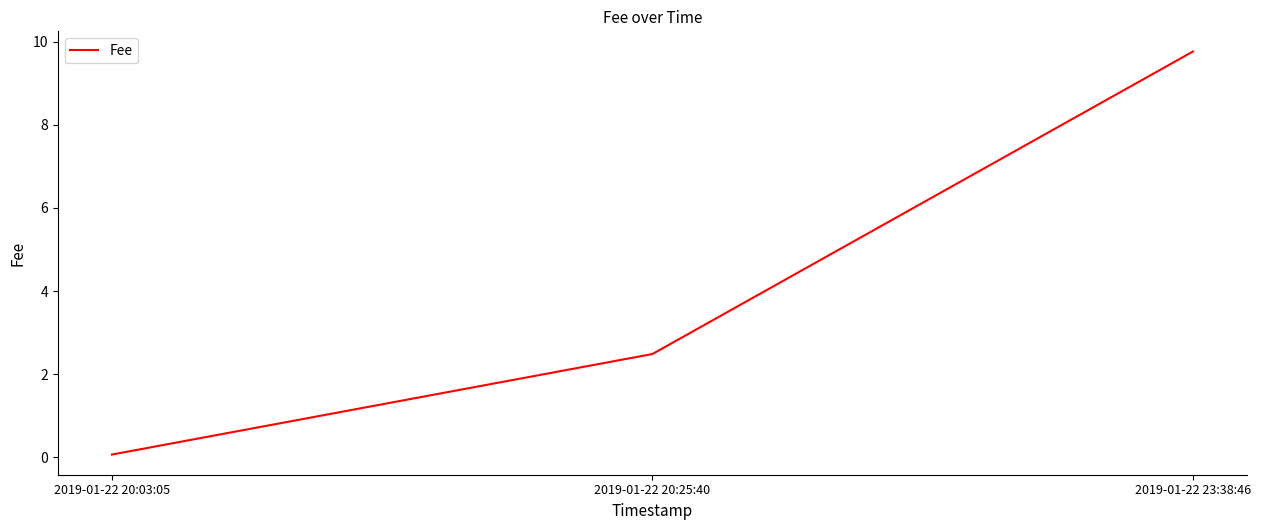

Reading right to left, transcribe all the data shown in this chart.

9.8	2.5	0.1